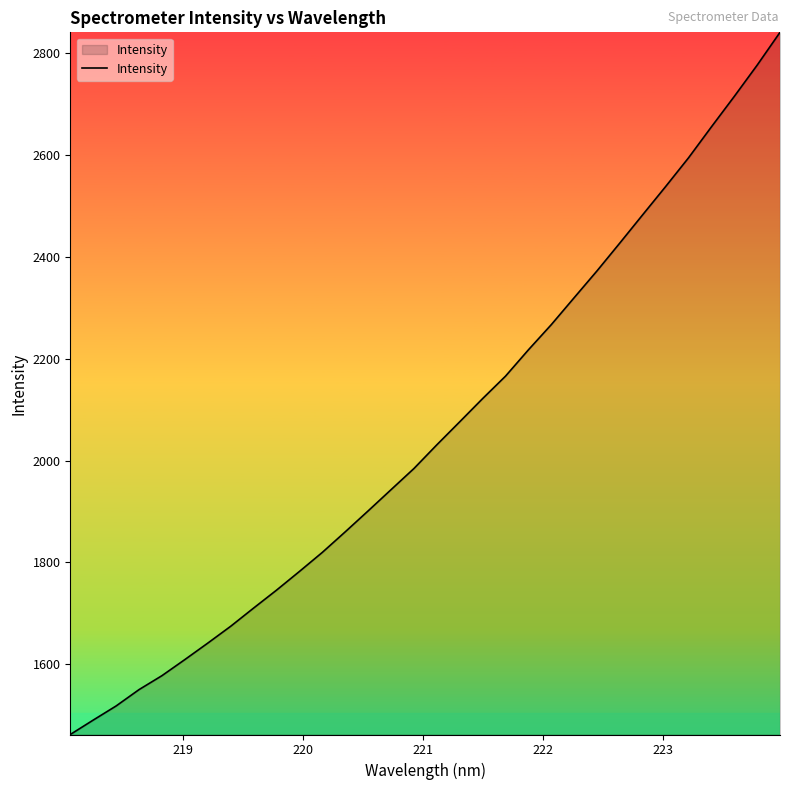

What is the average value?

2058.3